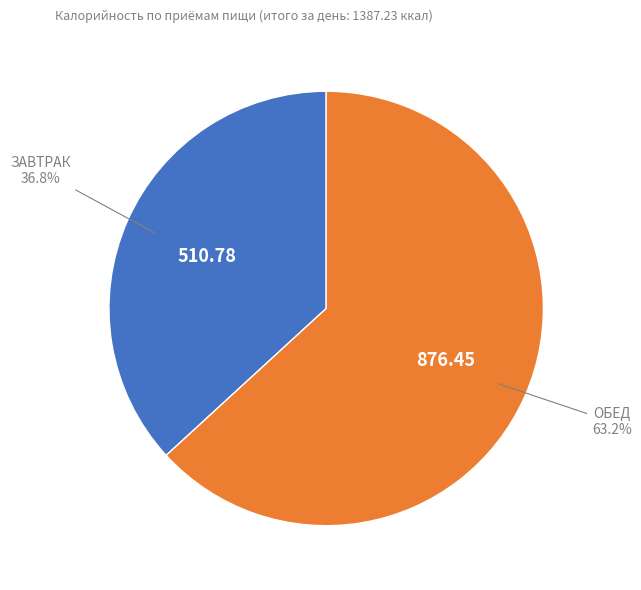

Is there a majority slice in this chart?

Yes